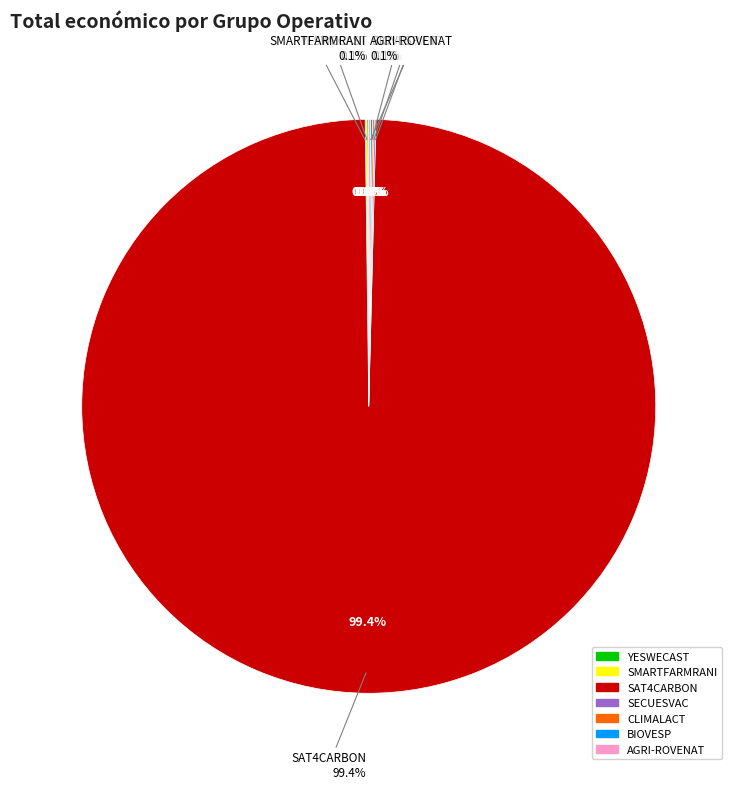

To the nearest percent, what is the average slice percentage?

14%